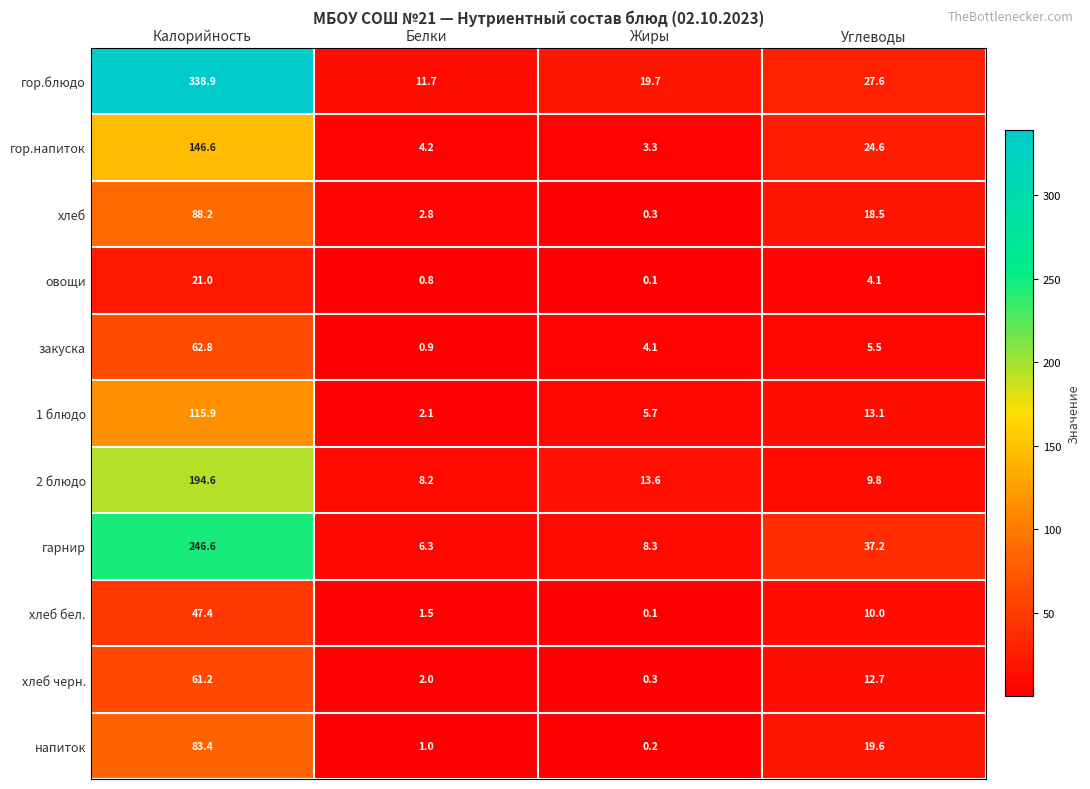

What is the difference between the закуска values at Углеводы and Калорийность?

57.3